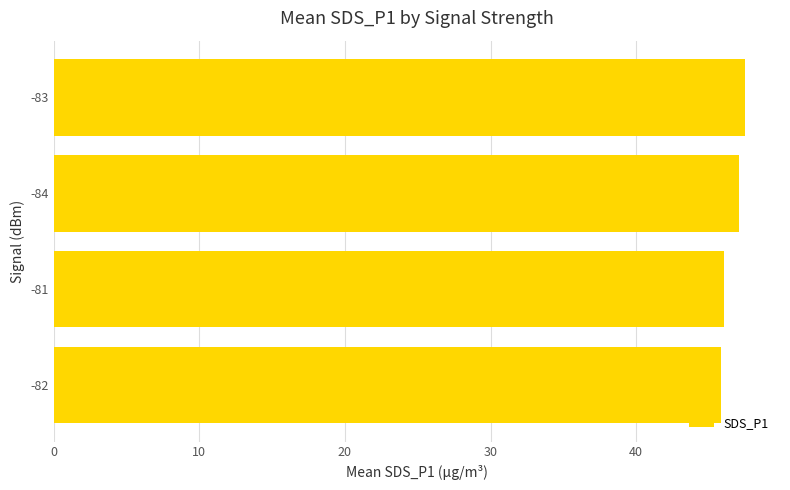

What is the maximum value shown in the chart?

47.5